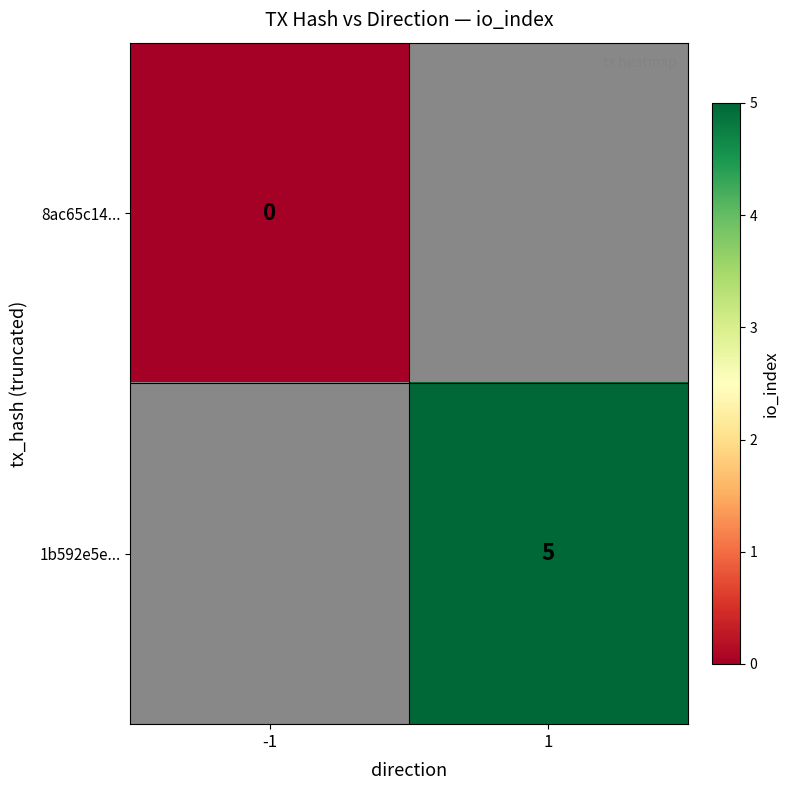

Is it true that 1b592e5e... equals 8 at 1?

False